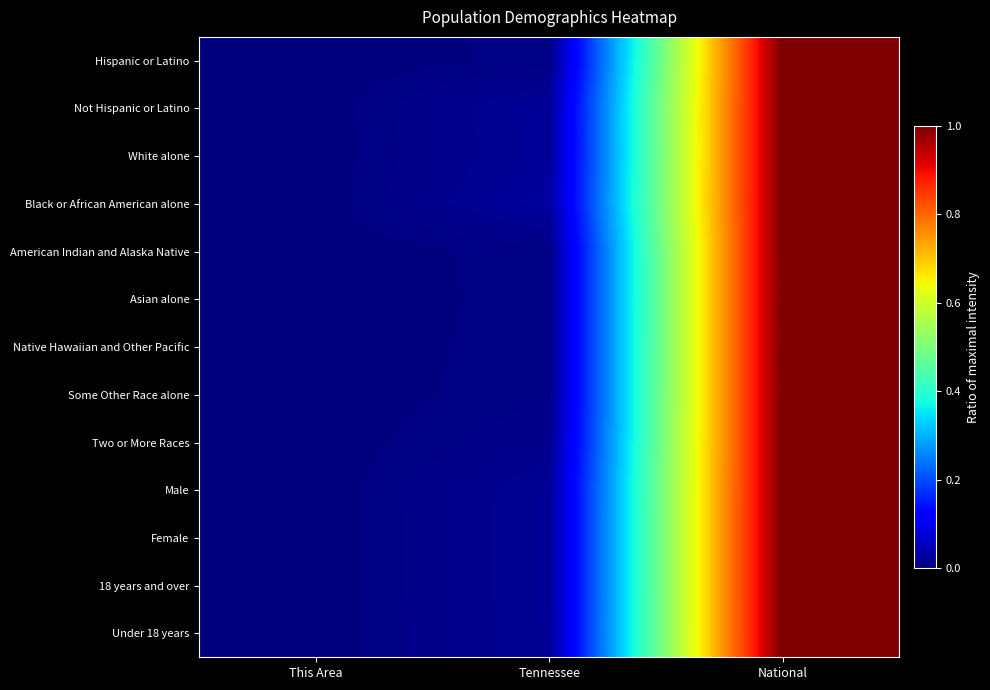

Reading right to left, what are all the values shown in this chart?

Hispanic or Latino: National=1.0	Tennessee=0.0	This Area=0.0
Not Hispanic or Latino: National=1.0	Tennessee=0.0	This Area=0.0
White alone: National=1.0	Tennessee=0.0	This Area=0.0
Black or African American alone: National=1.0	Tennessee=0.0	This Area=0.0
American Indian and Alaska Native: National=1.0	Tennessee=0.0	This Area=0.0
Asian alone: National=1.0	Tennessee=0.0	This Area=0.0
Native Hawaiian and Other Pacific: National=1.0	Tennessee=0.0	This Area=0.0
Some Other Race alone: National=1.0	Tennessee=0.0	This Area=0.0
Two or More Races: National=1.0	Tennessee=0.0	This Area=0.0
Male: National=1.0	Tennessee=0.0	This Area=0.0
Female: National=1.0	Tennessee=0.0	This Area=0.0
18 years and over: National=1.0	Tennessee=0.0	This Area=0.0
Under 18 years: National=1.0	Tennessee=0.0	This Area=0.0